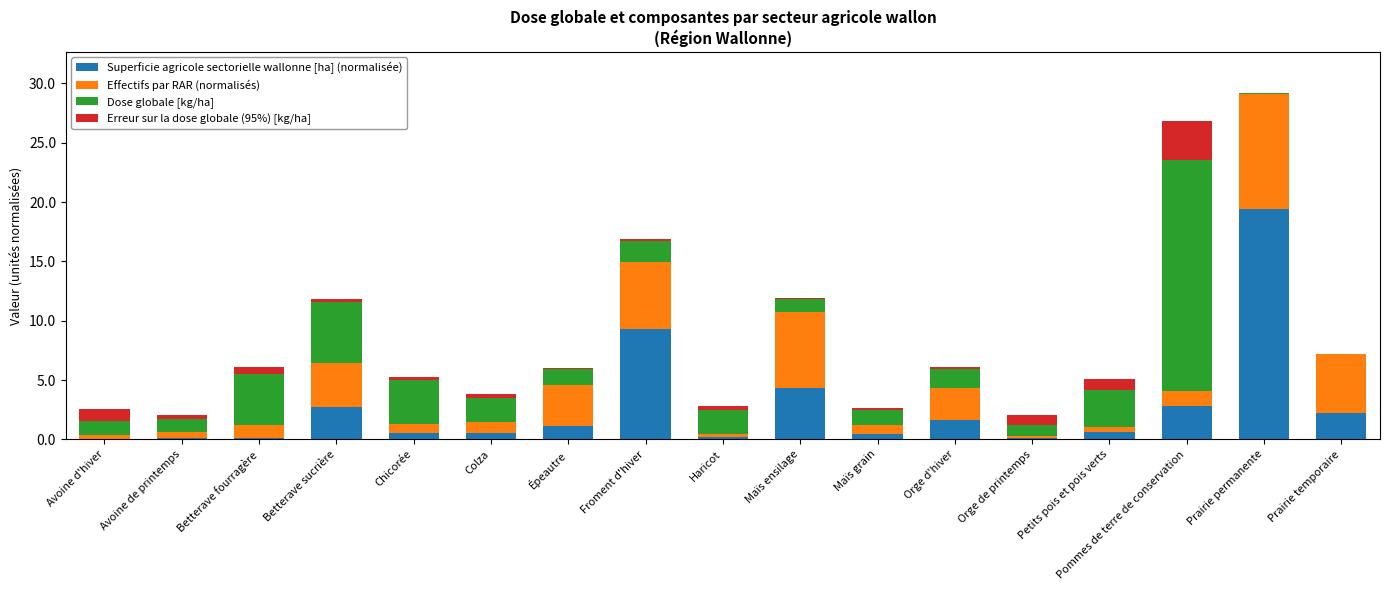

What is the maximum value for Superficie agricole sectorielle wallonne [ha] (normalisée)?

19.4